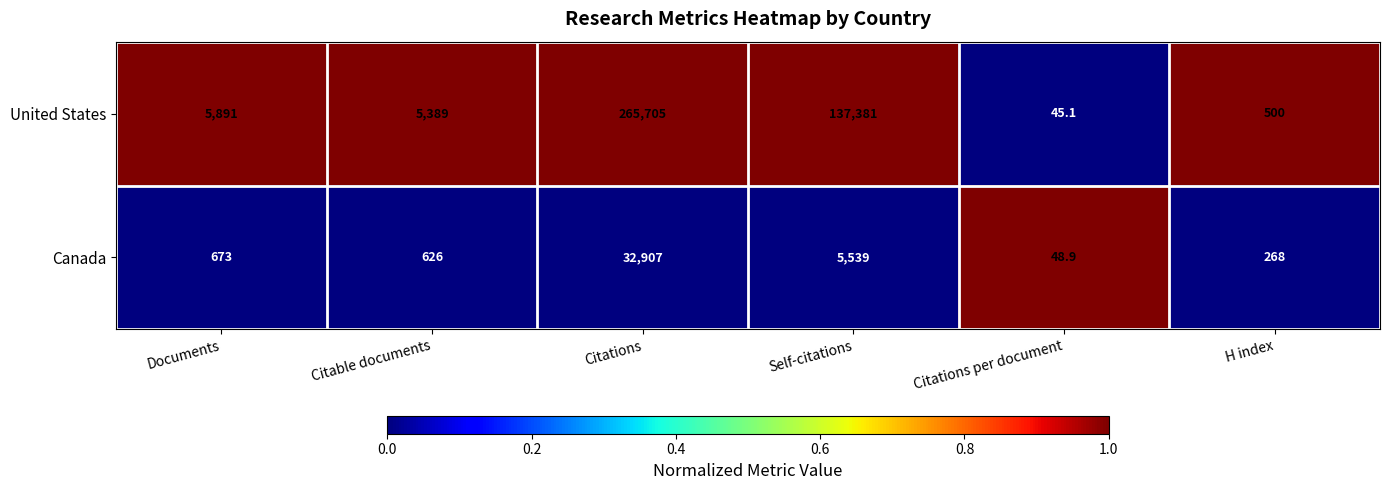

How many distinct data groups are displayed?

2